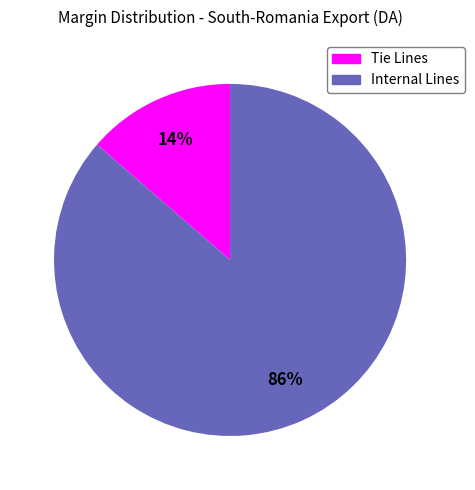

To the nearest percent, what is the average slice percentage?

50%